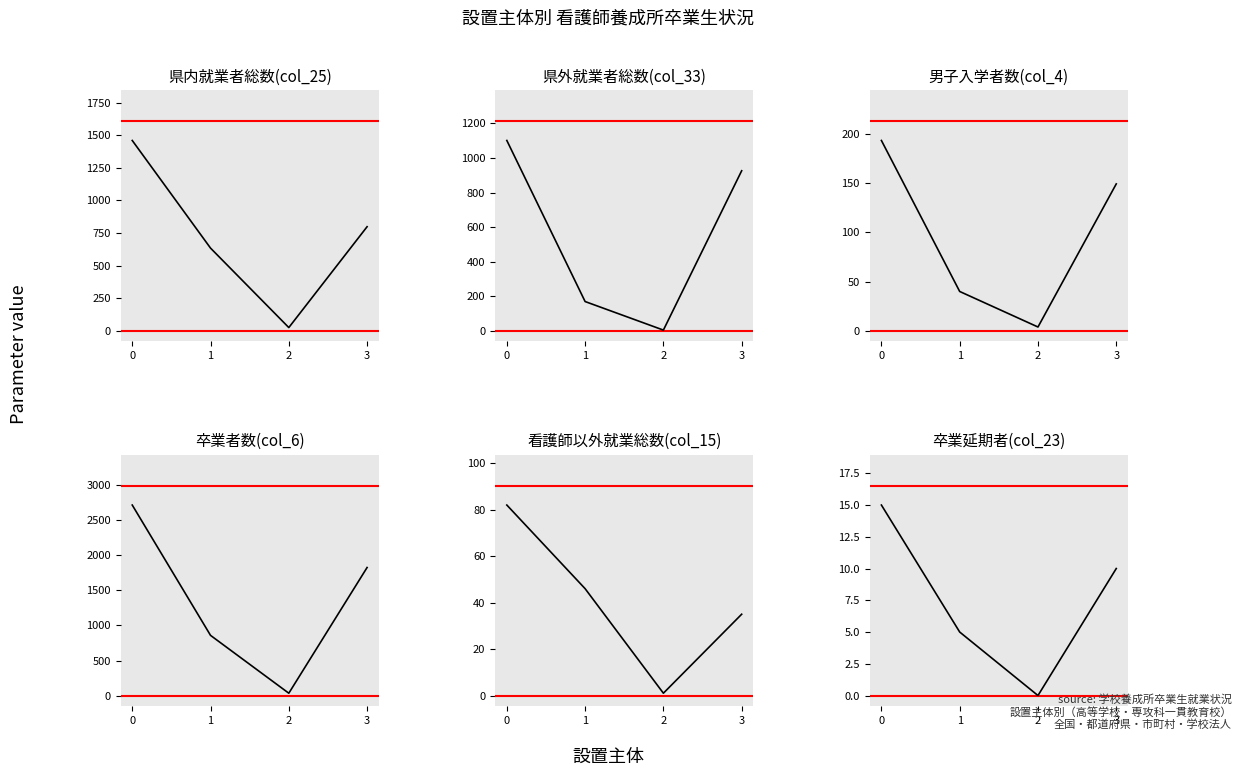

Reading left to right, extract all data points from this chart.

県内就業者総数(col_25): 1460	635	26	799
県外就業者総数(col_33): 1101	170	5	926
男子入学者数(col_4): 193	40	4	149
卒業者数(col_6): 2720	859	33	1828
看護師以外就業総数(col_15): 82	46	1	35
卒業延期者(col_23): 15	5	0	10